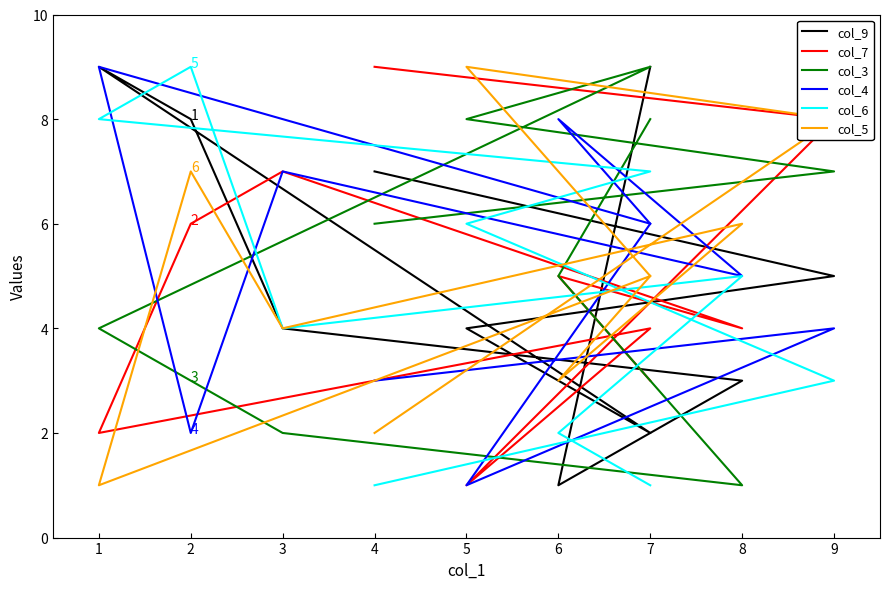

Between 5 and 1, which is larger?

1